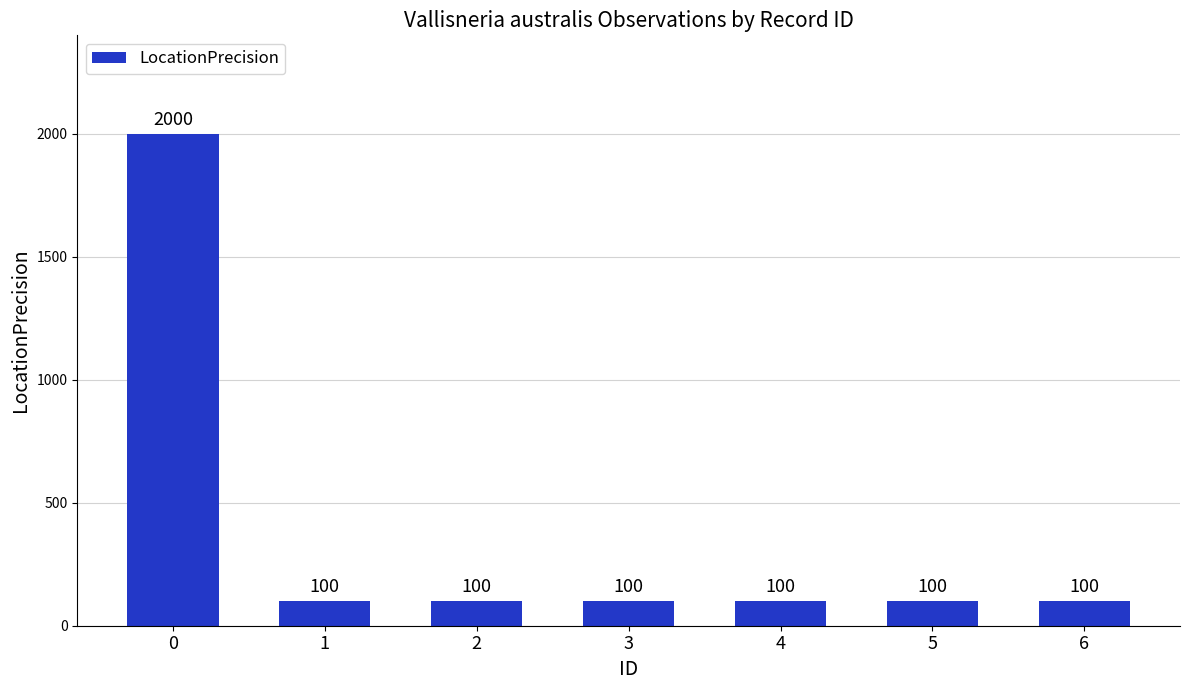

What is the sum of all values?

2600